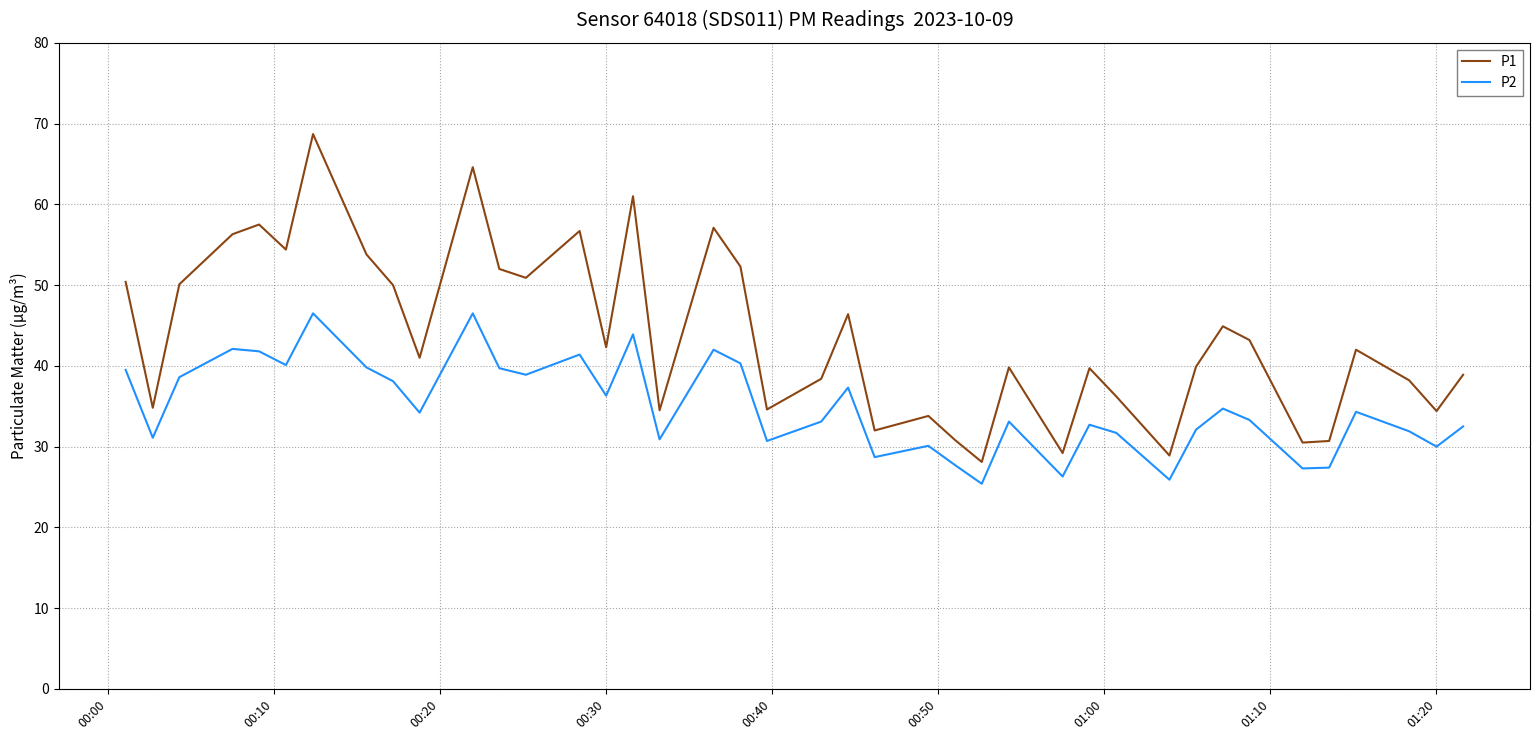

What is the greatest value displayed?

68.7